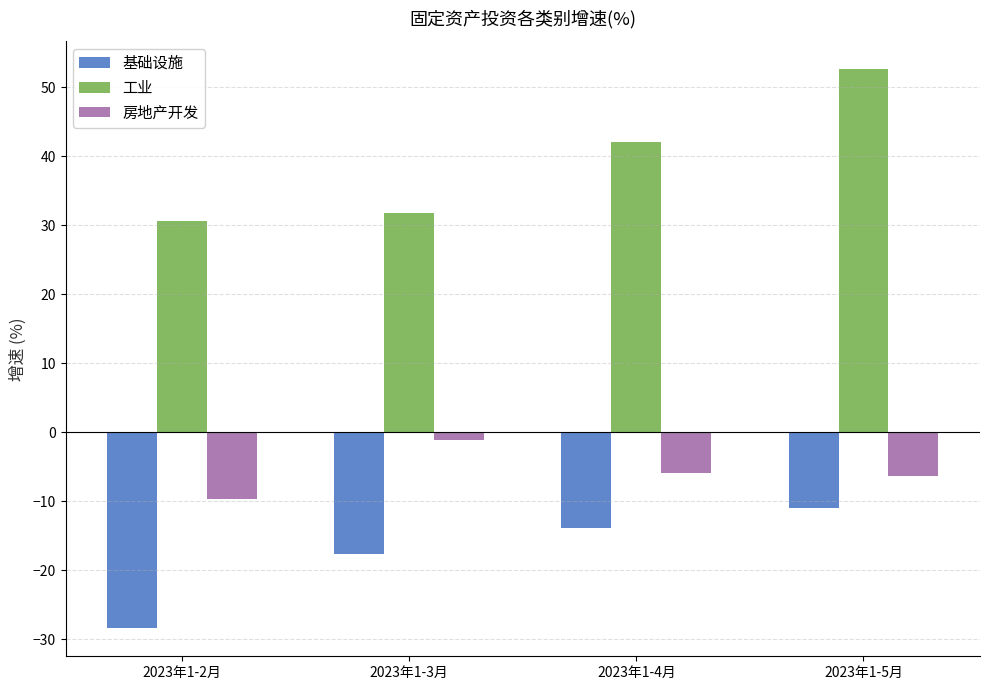

Rank the series by their maximum value, from highest to lowest.

工业, 房地产开发, 基础设施